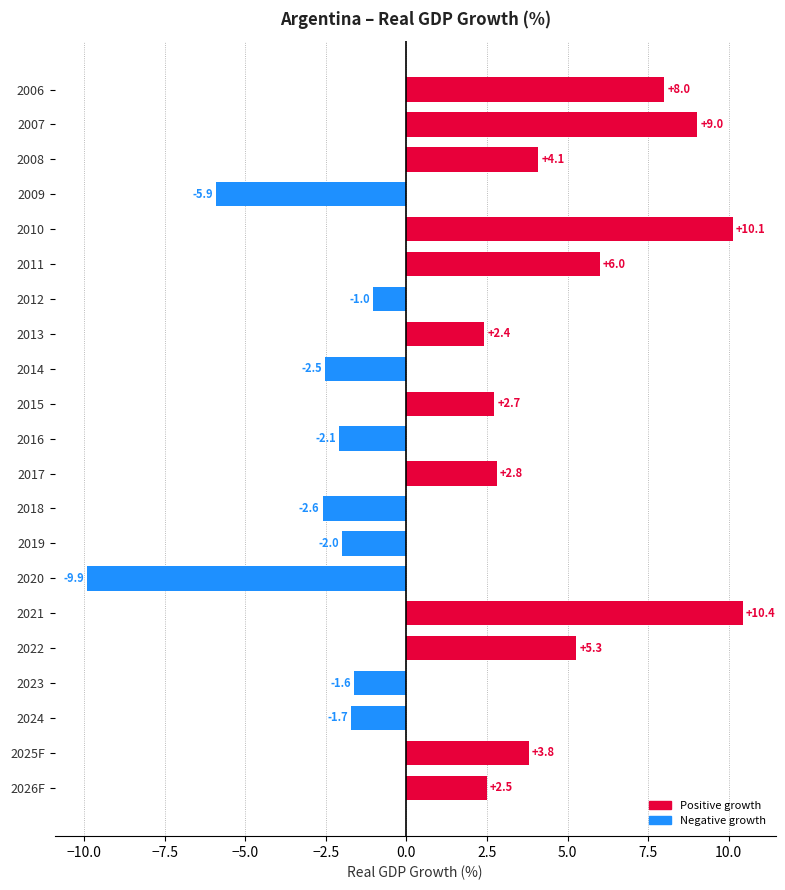

Which has a higher value, 2006 or 2014?

2006